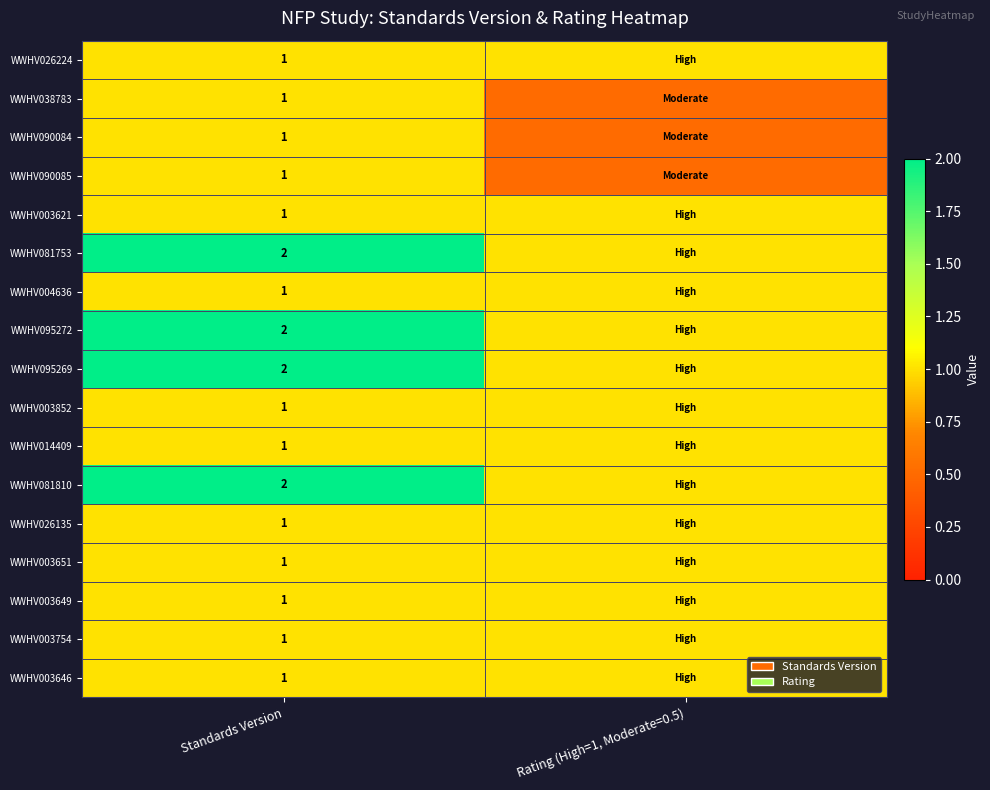

The value of WWHV038783 at Standards Version is 1.8. True or false?

False